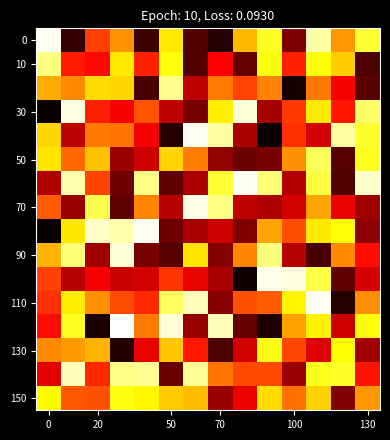

Count the number of categories in the chart.

14